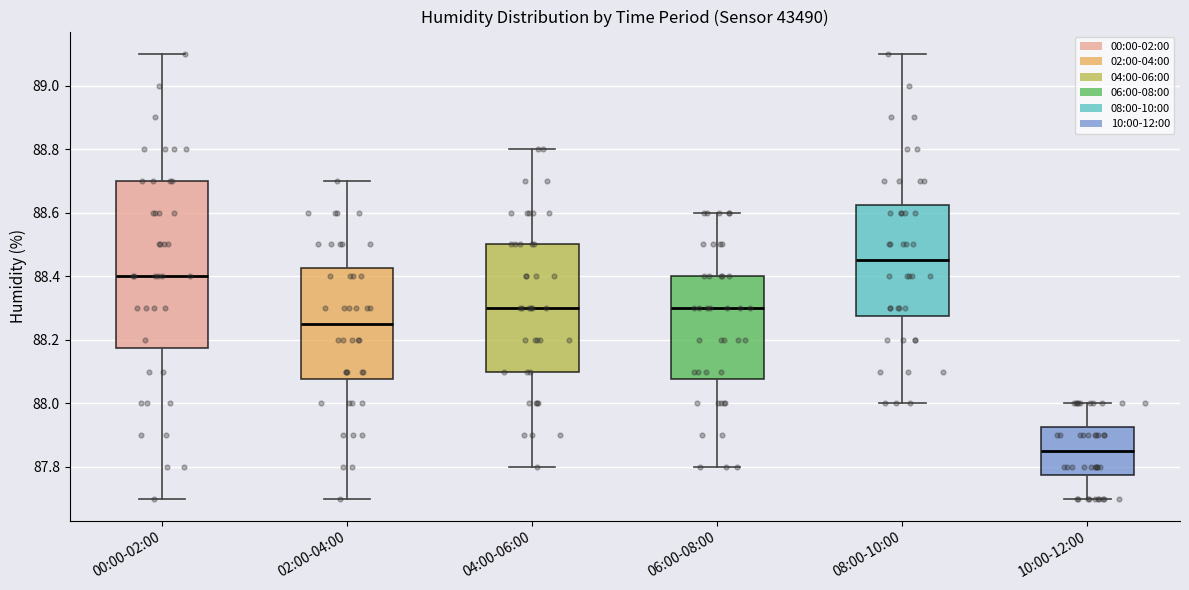

Comparing the boxes themselves (not the whiskers), which one is the tallest?

00:00-02:00